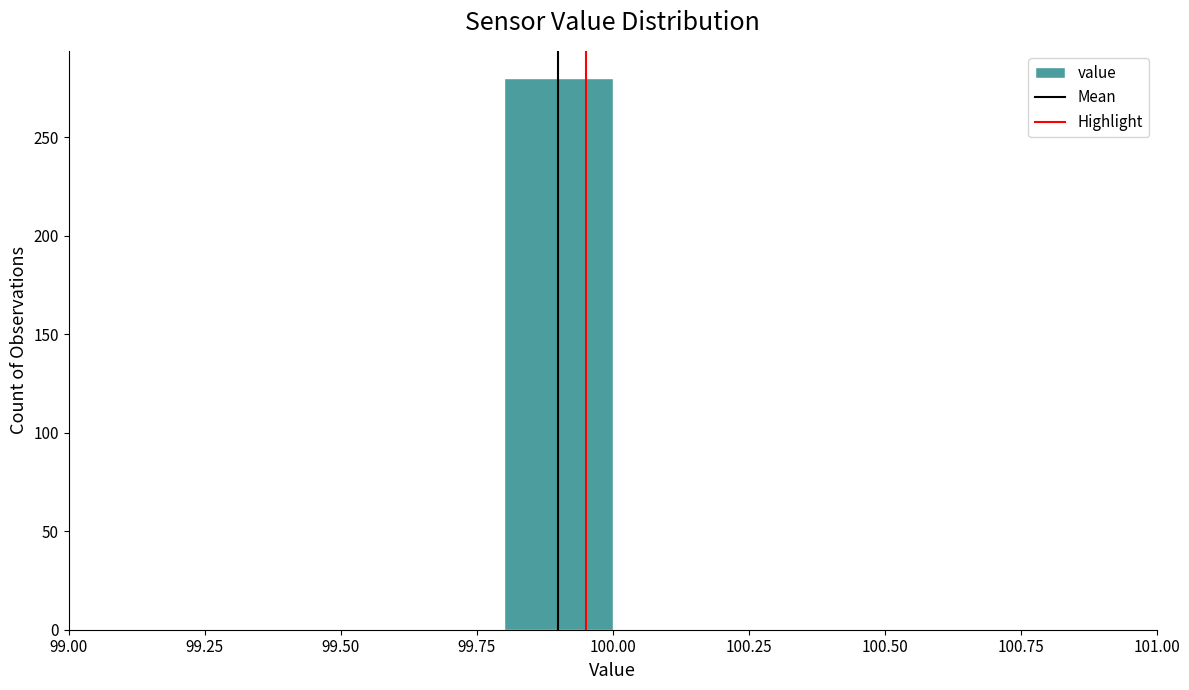

What is the height of the bar covering 99.8 to 100.0 on the x-axis? The values are not printed on the chart, so give them approximately, as read against the axis.

280